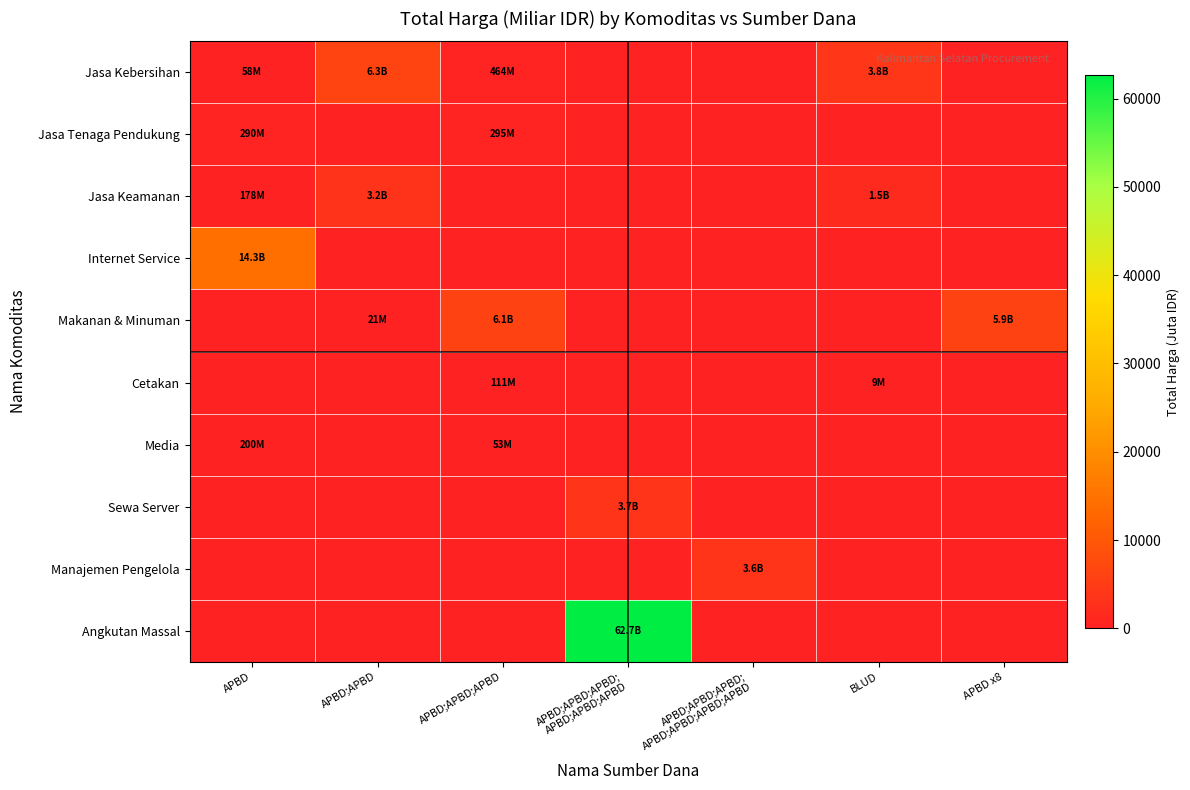

How many categories are shown in the chart?

7